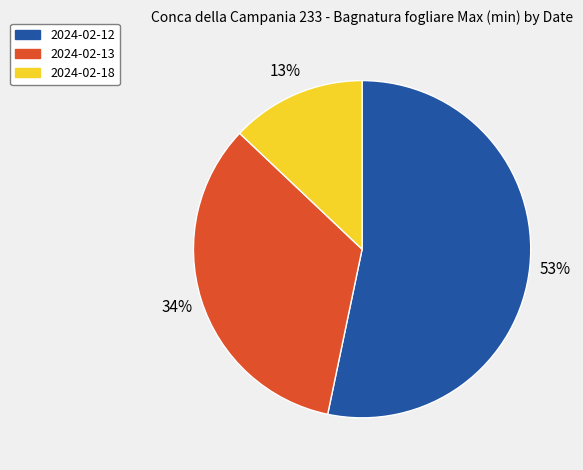

Is it true that 2024-02-13 is 34% of the pie?

True